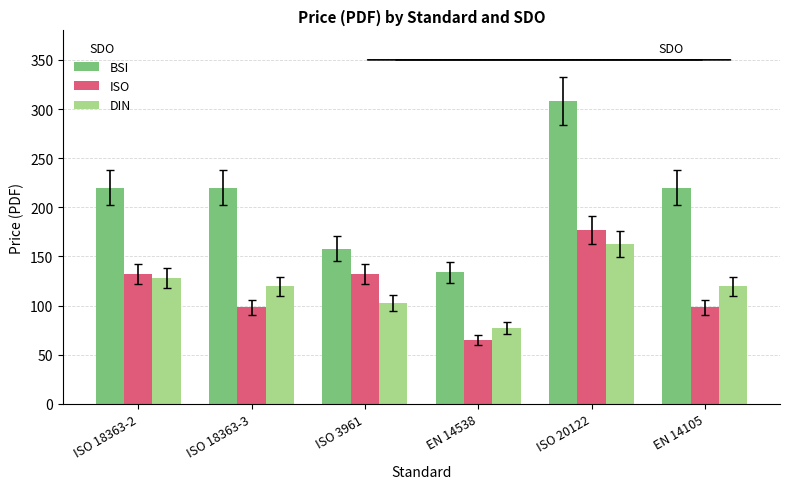

What is the average value of the ISO series?

117.0